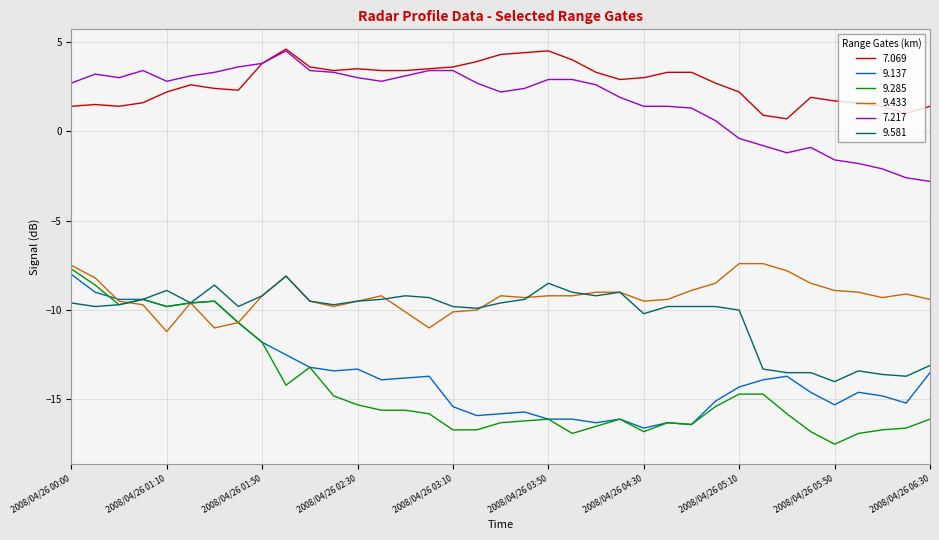

Which series has the widest spread of values?

9.285